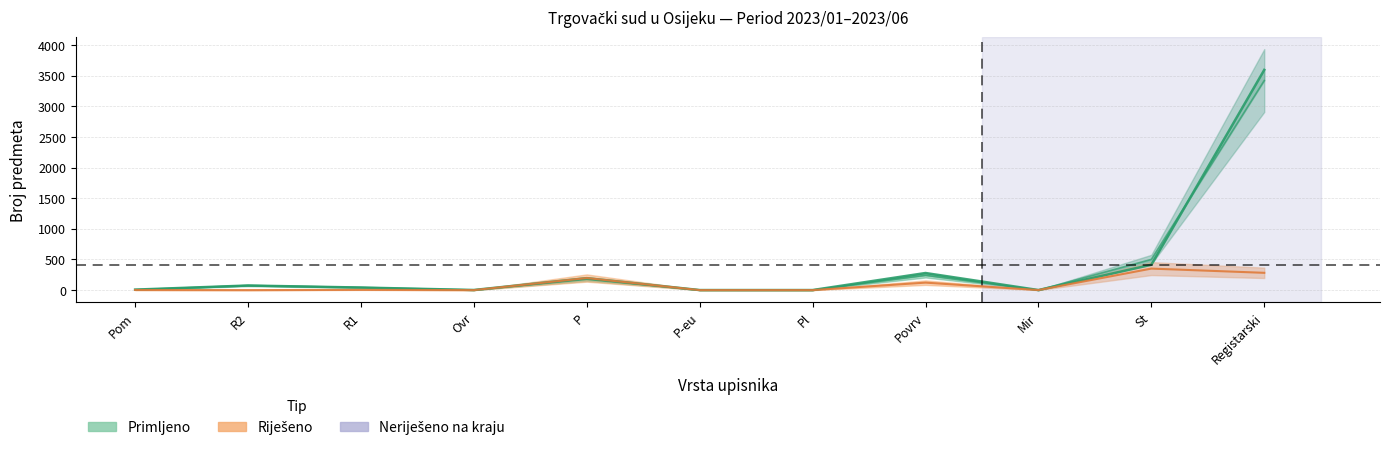

How many data points does each series have?

11